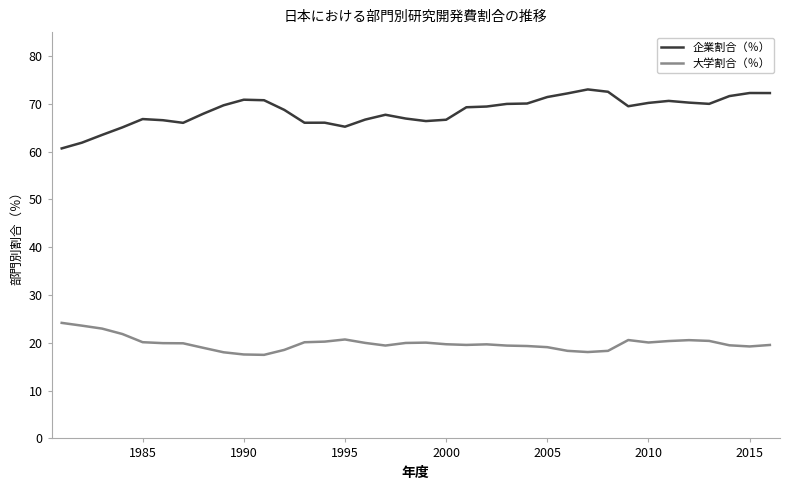

Which series has the widest spread of values?

企業割合（％）